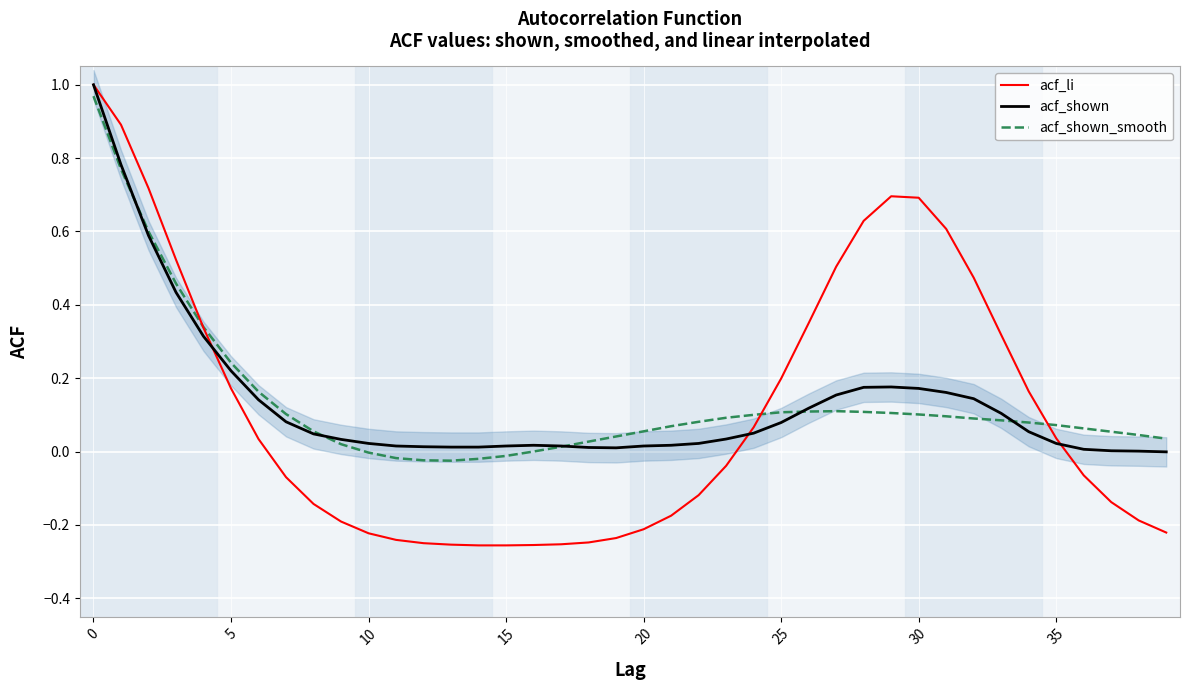

True or false: acf_shown_smooth has a value of -0.0 at 10.

True